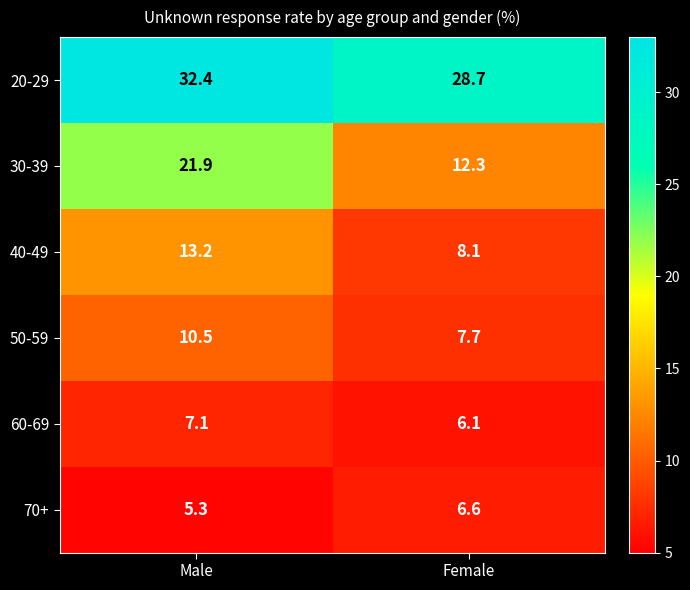

At which category is the sum across all series the highest?

Male